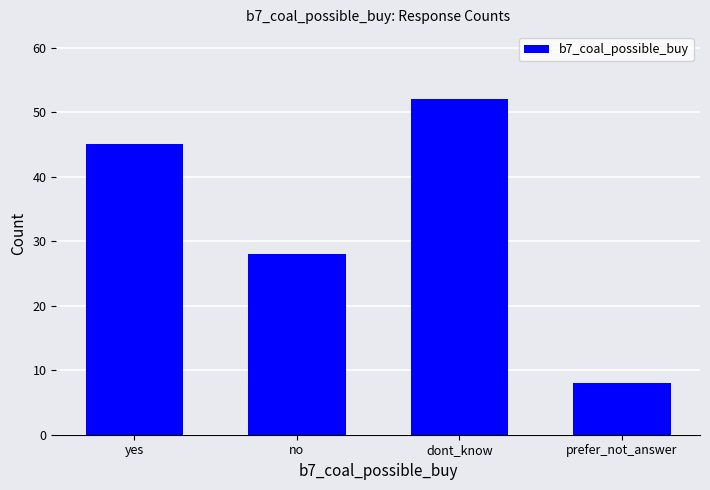

Count the values in the range 28 to 52.

3